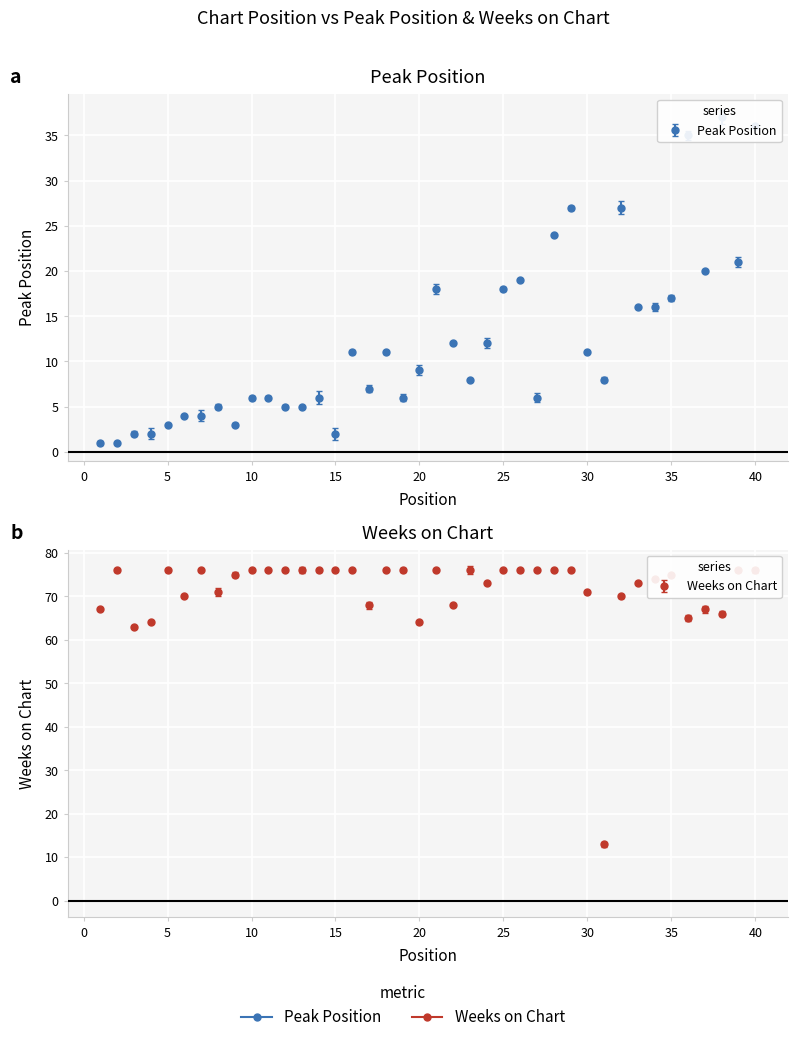

How many lines are shown in the chart?

2